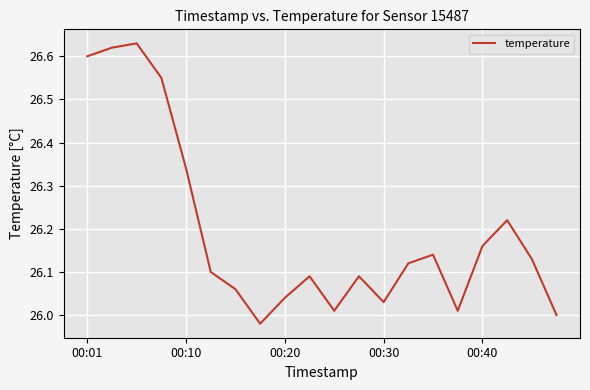

Is this an area chart (filled region under the line)?

No